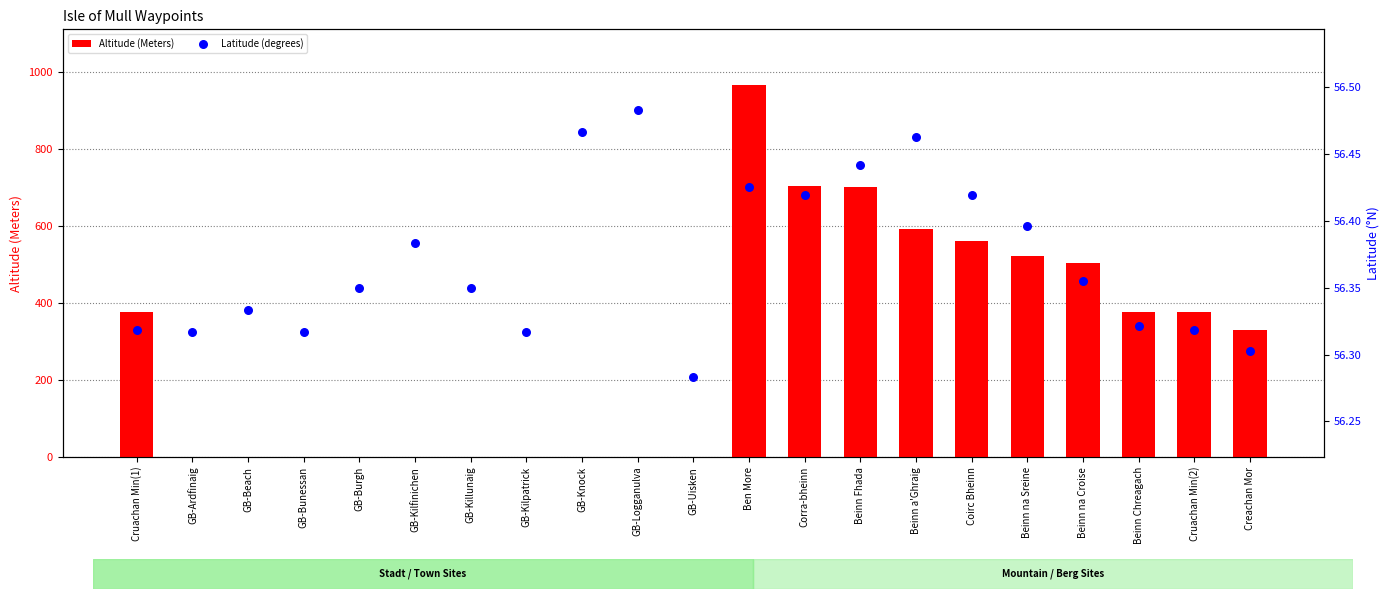

Which series contains the lowest Y value?

Altitude (Meters)